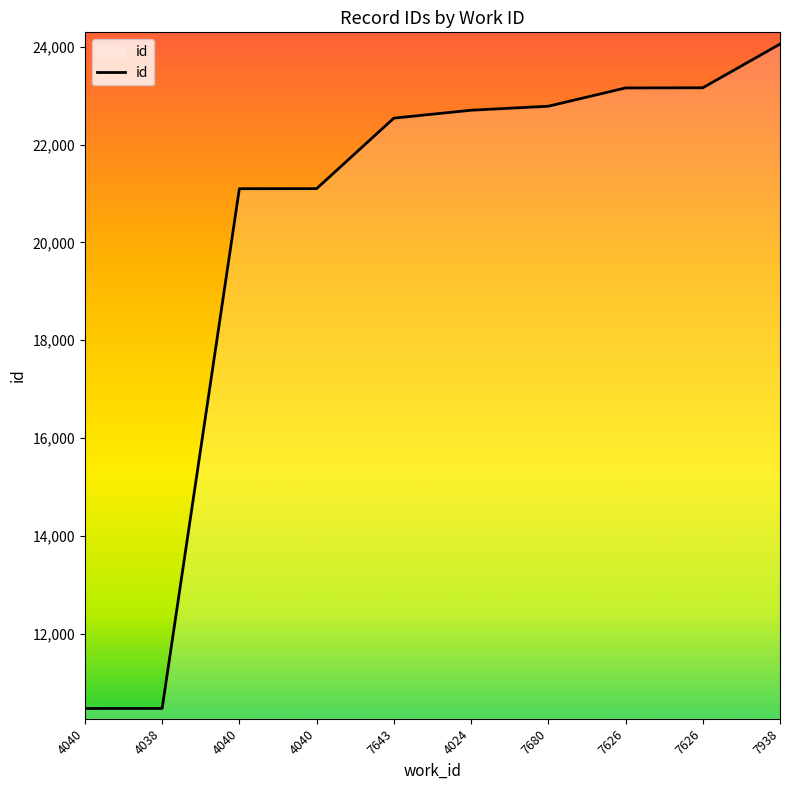

List the labels in order of value, largest first.

7938, 7626, 7626, 7680, 4024, 7643, 4040, 4040, 4038, 4040